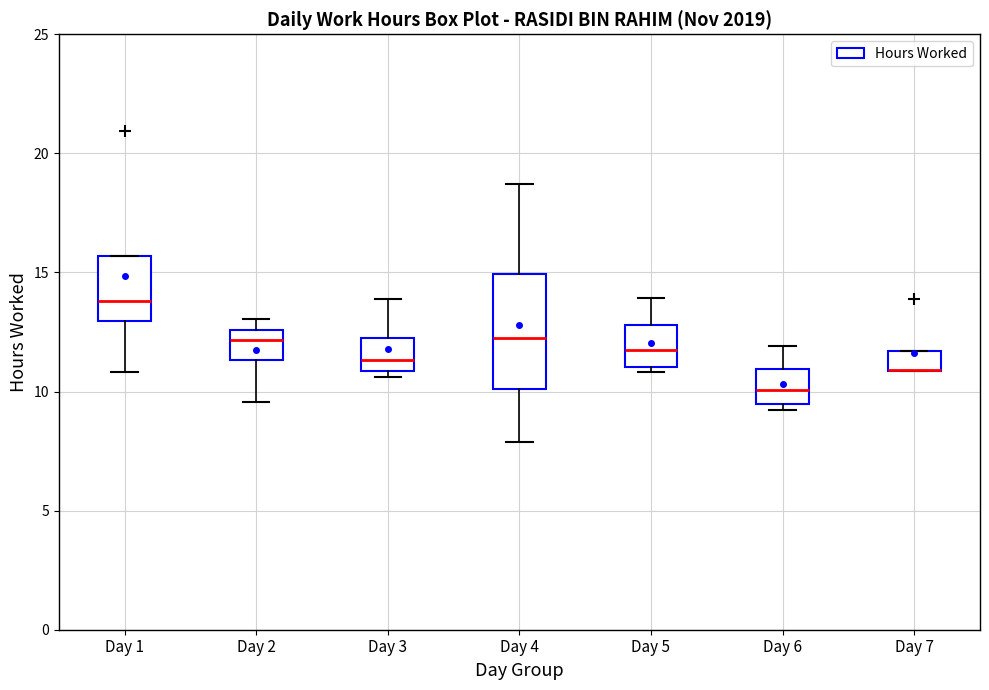

Where is the upper edge of the box for Day 7 on the y-axis? The values are not printed on the chart, so give them approximately, as read against the axis.

11.5